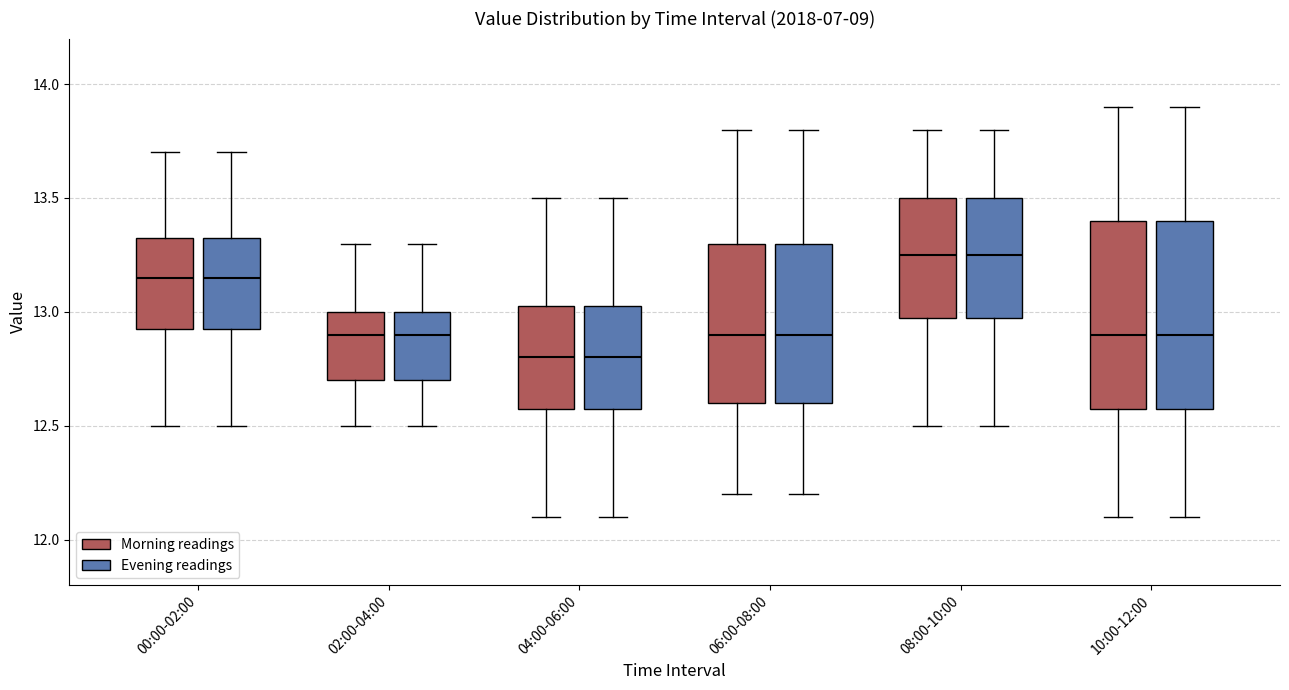

Reading left to right, read every box against the y-axis: the position of its median line, the range the box covers, and the ends of its whiskers. The values are not printed on the chart, so give them approximately, as read against the axis.

00:00-02:00 (Morning readings): median 13.15, box 12.95 to 13.35, whiskers 12.50 to 13.70
00:00-02:00 (Evening readings): median 13.15, box 12.95 to 13.35, whiskers 12.50 to 13.70
02:00-04:00 (Morning readings): median 12.90, box 12.70 to 13.00, whiskers 12.50 to 13.30
02:00-04:00 (Evening readings): median 12.90, box 12.70 to 13.00, whiskers 12.50 to 13.30
04:00-06:00 (Morning readings): median 12.80, box 12.60 to 13.05, whiskers 12.10 to 13.50
04:00-06:00 (Evening readings): median 12.80, box 12.60 to 13.05, whiskers 12.10 to 13.50
06:00-08:00 (Morning readings): median 12.90, box 12.60 to 13.30, whiskers 12.20 to 13.80
06:00-08:00 (Evening readings): median 12.90, box 12.60 to 13.30, whiskers 12.20 to 13.80
08:00-10:00 (Morning readings): median 13.25, box 13.00 to 13.50, whiskers 12.50 to 13.80
08:00-10:00 (Evening readings): median 13.25, box 13.00 to 13.50, whiskers 12.50 to 13.80
10:00-12:00 (Morning readings): median 12.90, box 12.60 to 13.40, whiskers 12.10 to 13.90
10:00-12:00 (Evening readings): median 12.90, box 12.60 to 13.40, whiskers 12.10 to 13.90